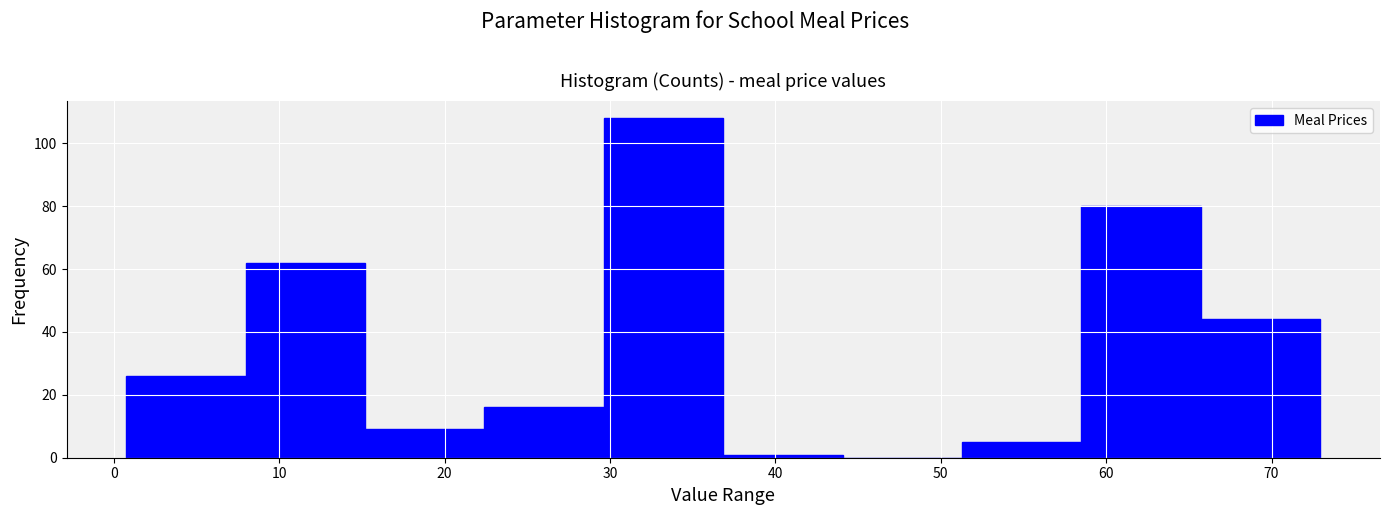

Reading left to right, list every bar in this chart as the range it spans on the x-axis followed by its height. Neither the bar edges nor the heights are printed on the chart, so give them approximately, as read against the axes.

1 to 8: 26
8 to 15: 62
15 to 22: 10
22 to 30: 16
30 to 37: 108
37 to 44: under 2
44 to 51: 0
51 to 59: 6
59 to 66: 80
66 to 73: 44